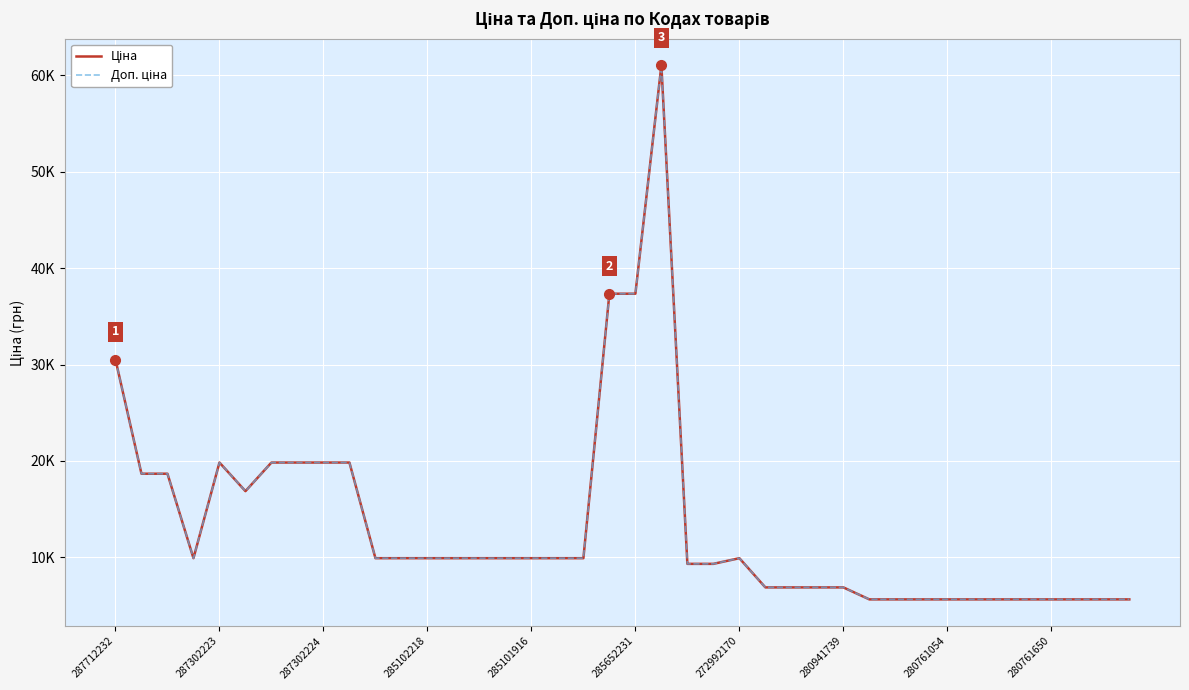

Is this an area chart (filled region under the line)?

No